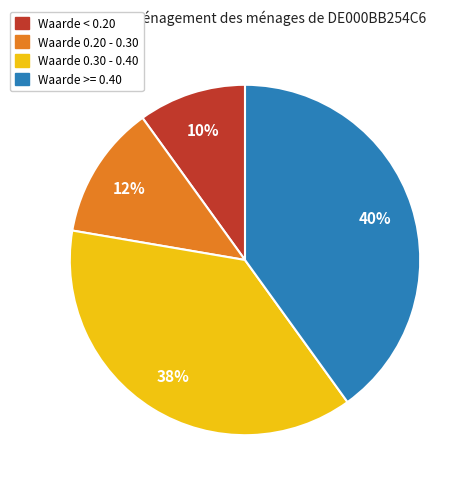

To the nearest percent, what is the average slice percentage?

25%